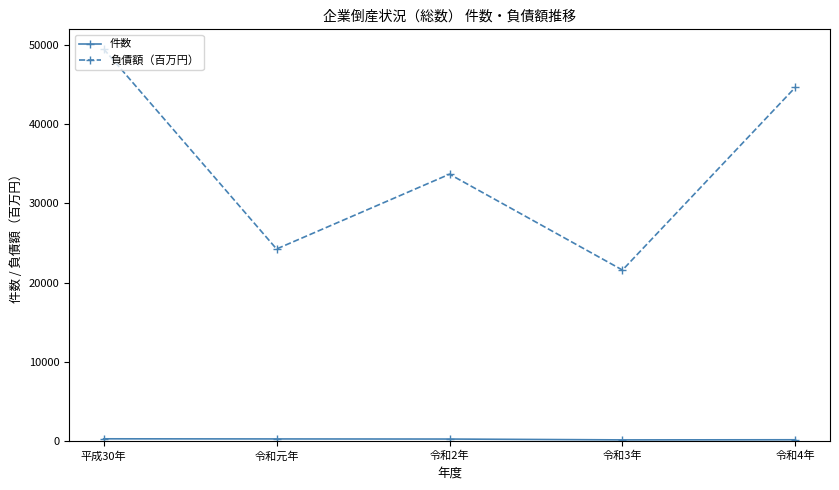

Which series has the largest total across all categories?

負債額（百万円）